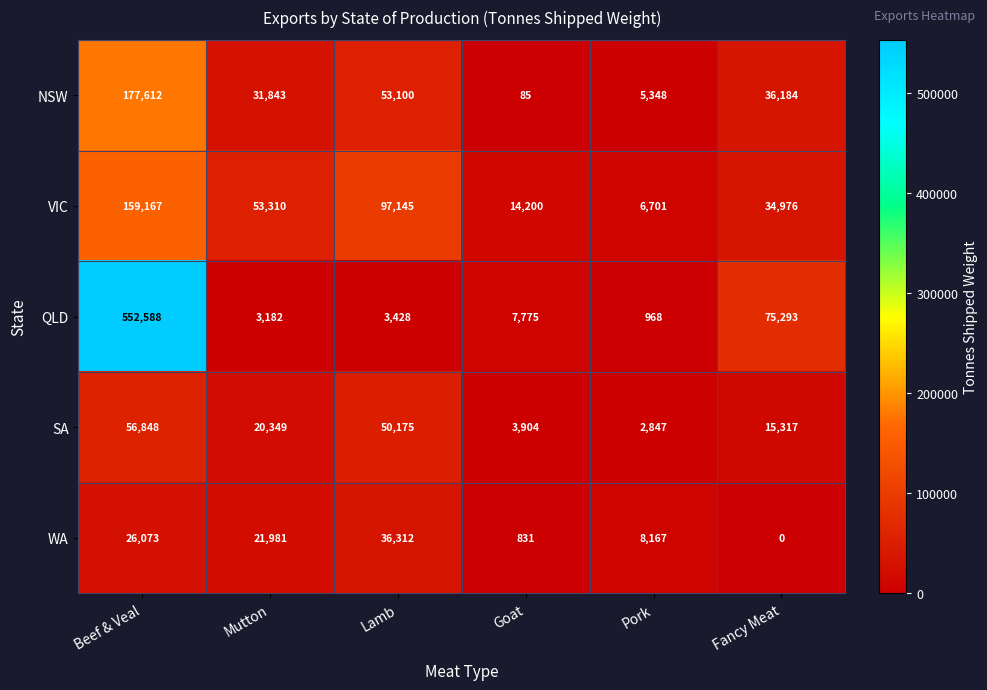

Which series has the widest spread of values?

QLD